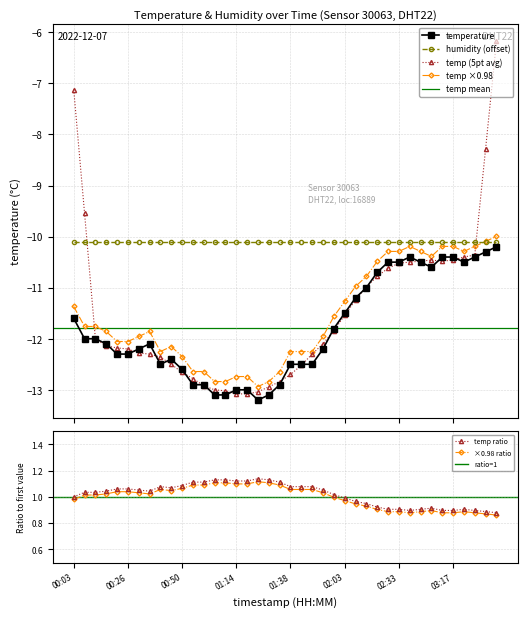

What is the label of the 28th point from the right?

01:00